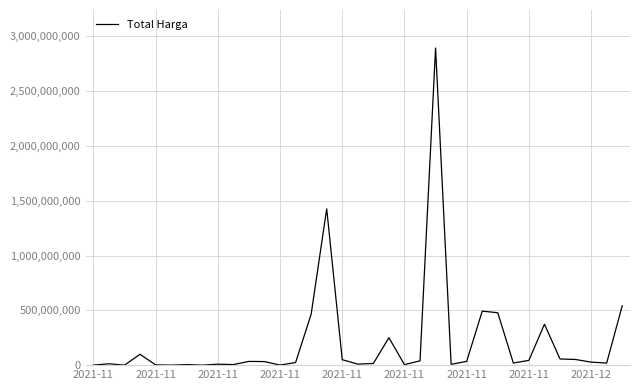

What is the maximum value shown in the chart?

2892122000